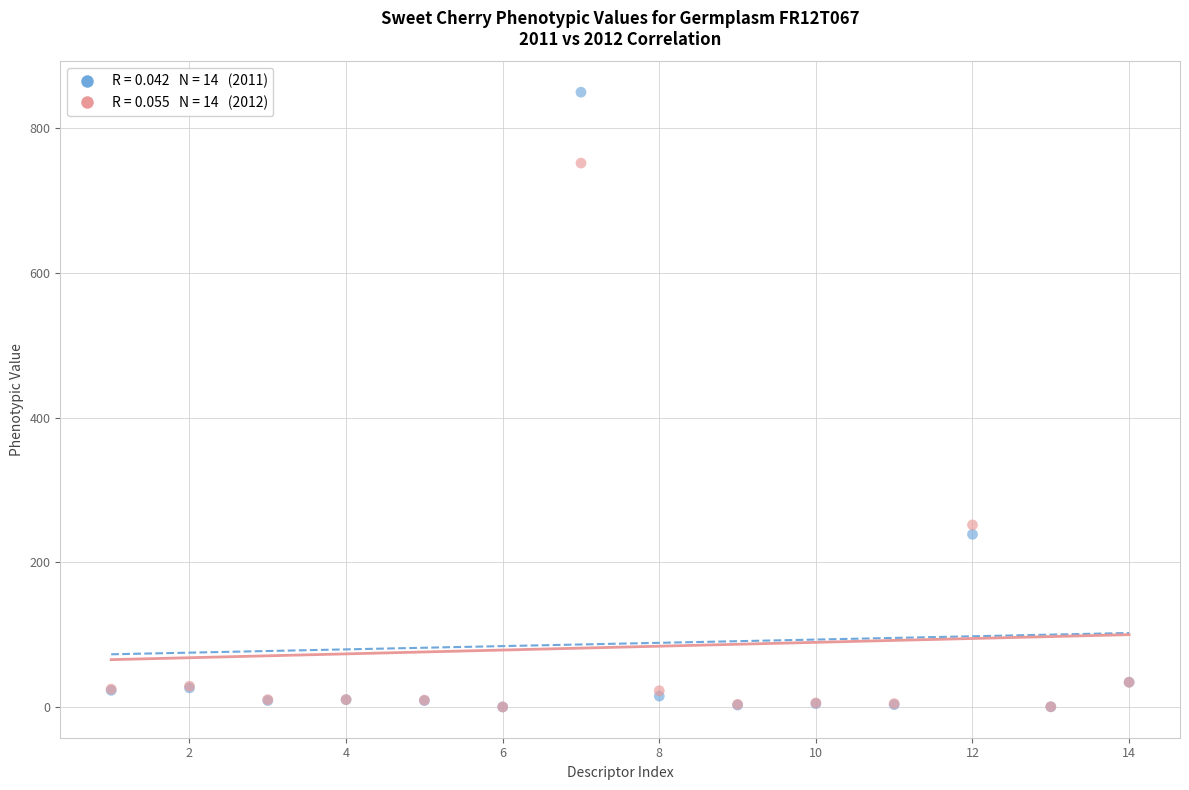

Across all series, what Y value is closest to 424?

251.8